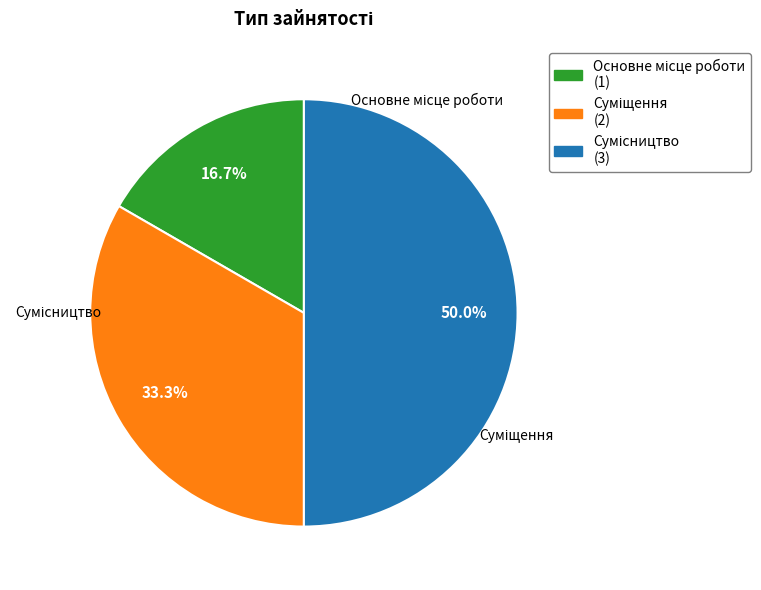

Count the number of slices in the pie.

3